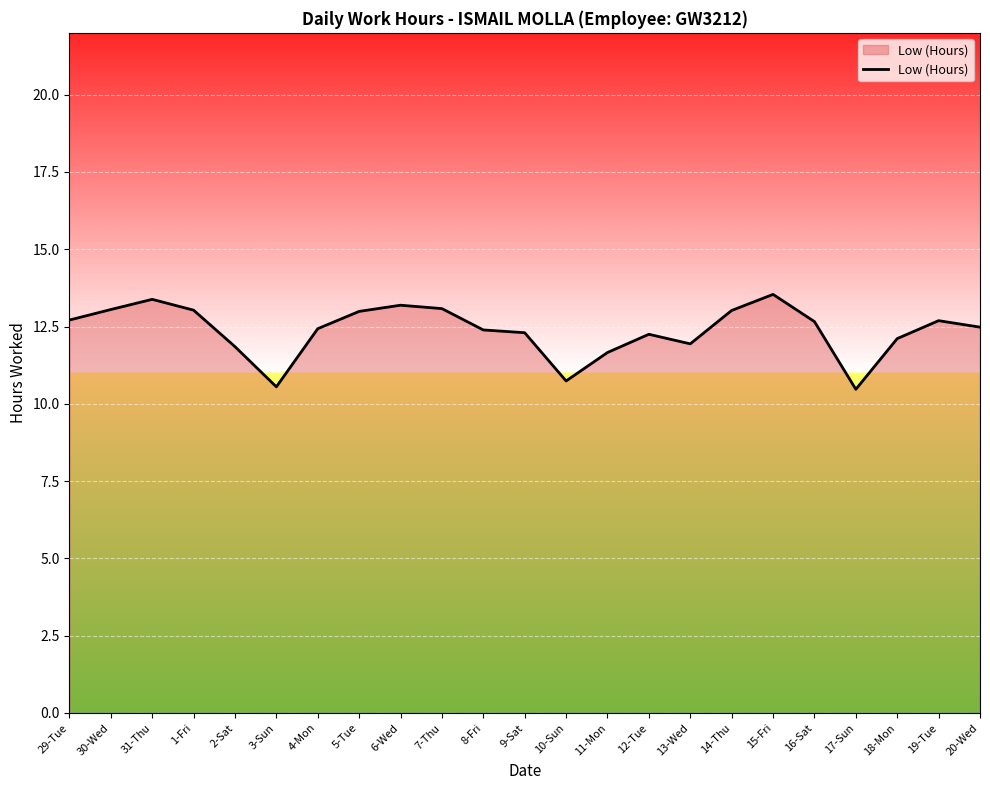

True or false: the data shows 10.5 at 17-Sun.

True